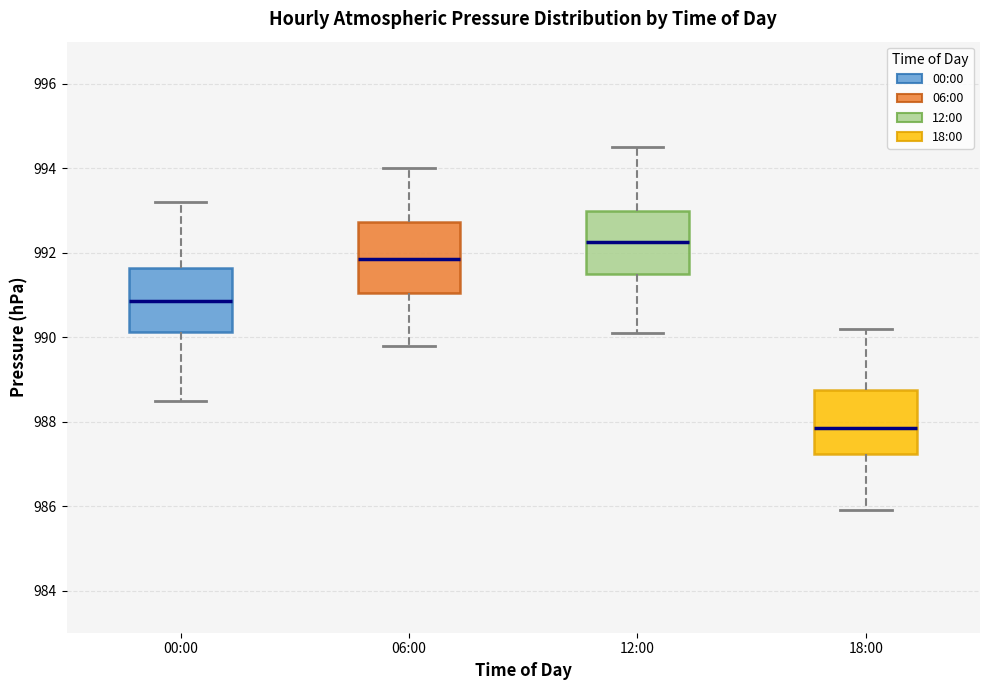

Reading left to right, read every box against the y-axis: the position of its median line, the range the box covers, and the ends of its whiskers. The values are not printed on the chart, so give them approximately, as read against the axis.

00:00: median 990.8, box 990.2 to 991.6, whiskers 988.6 to 993.2
06:00: median 991.8, box 991.0 to 992.8, whiskers 989.8 to 994.0
12:00: median 992.2, box 991.6 to 993.0, whiskers 990.2 to 994.6
18:00: median 987.8, box 987.2 to 988.8, whiskers 986.0 to 990.2